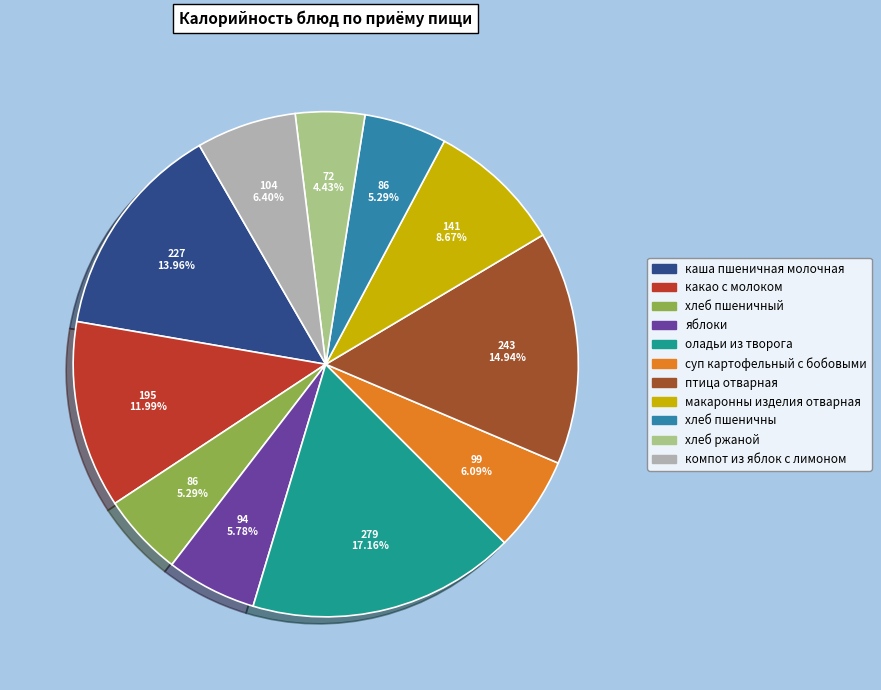

What is the ratio of the value at макаронны изделия отварная to the value at суп картофельный с бобовыми?

1.4